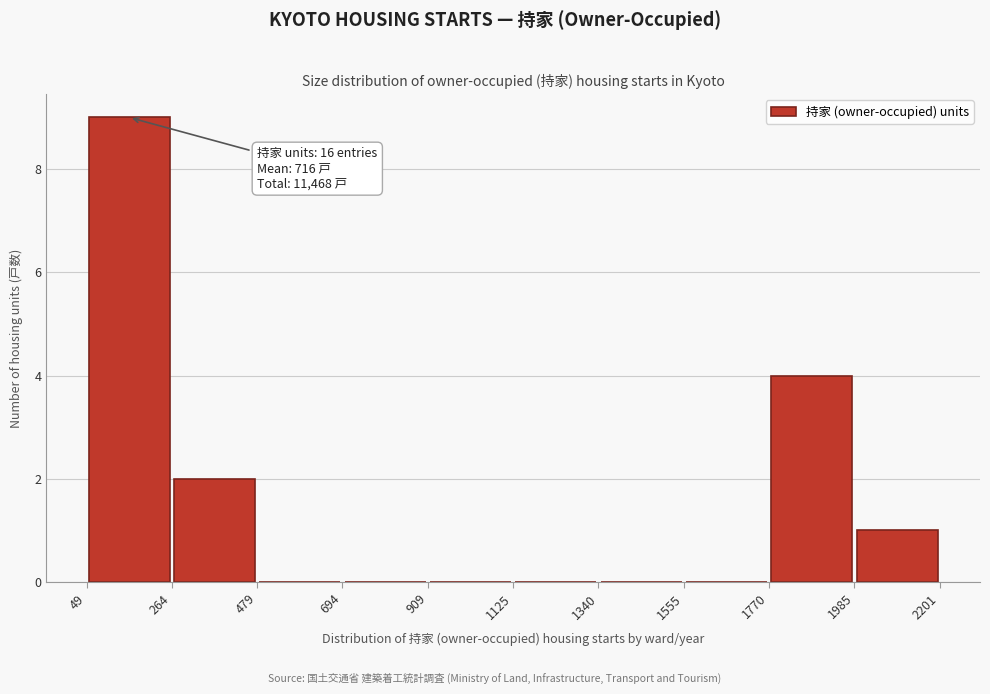

Over which range of the x-axis is the bar tallest?

49 to 264